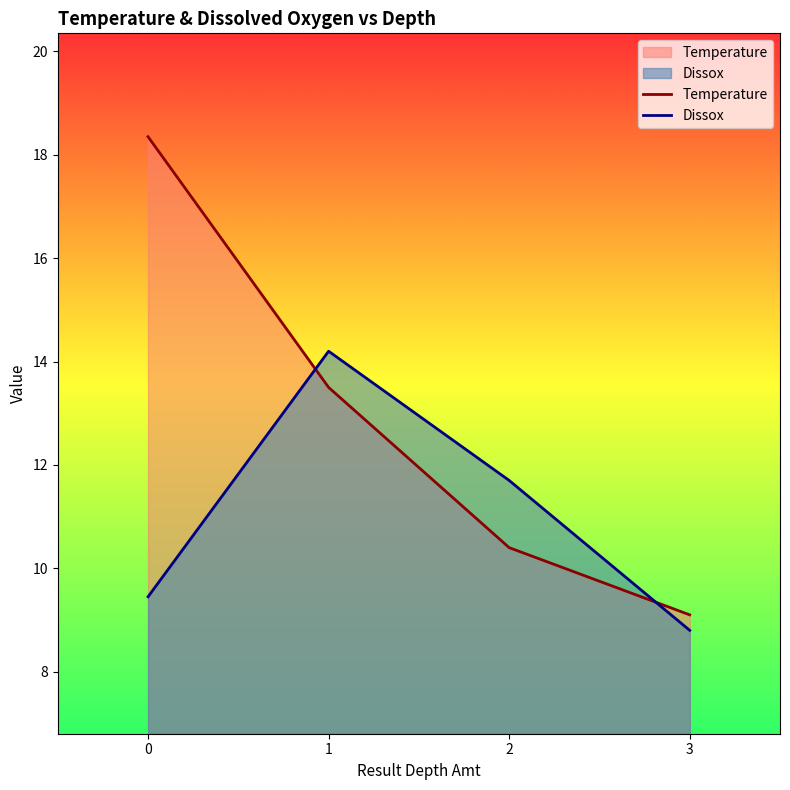

Where do Dissox and Temperature first cross each other?

0 and 1